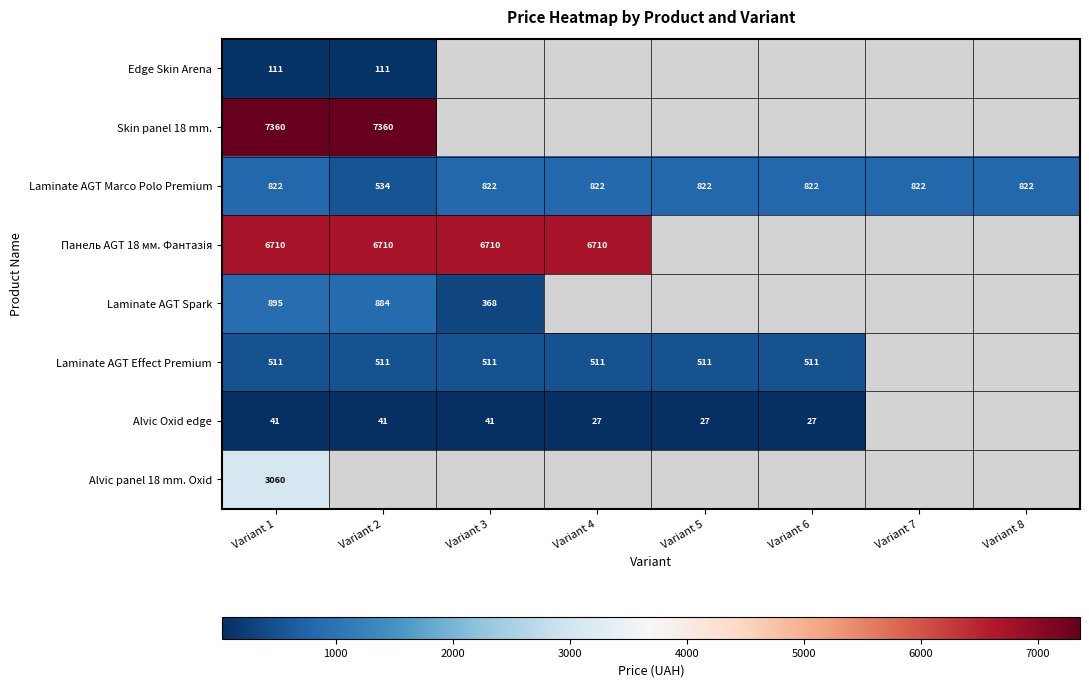

What is the greatest value displayed?

7360.2